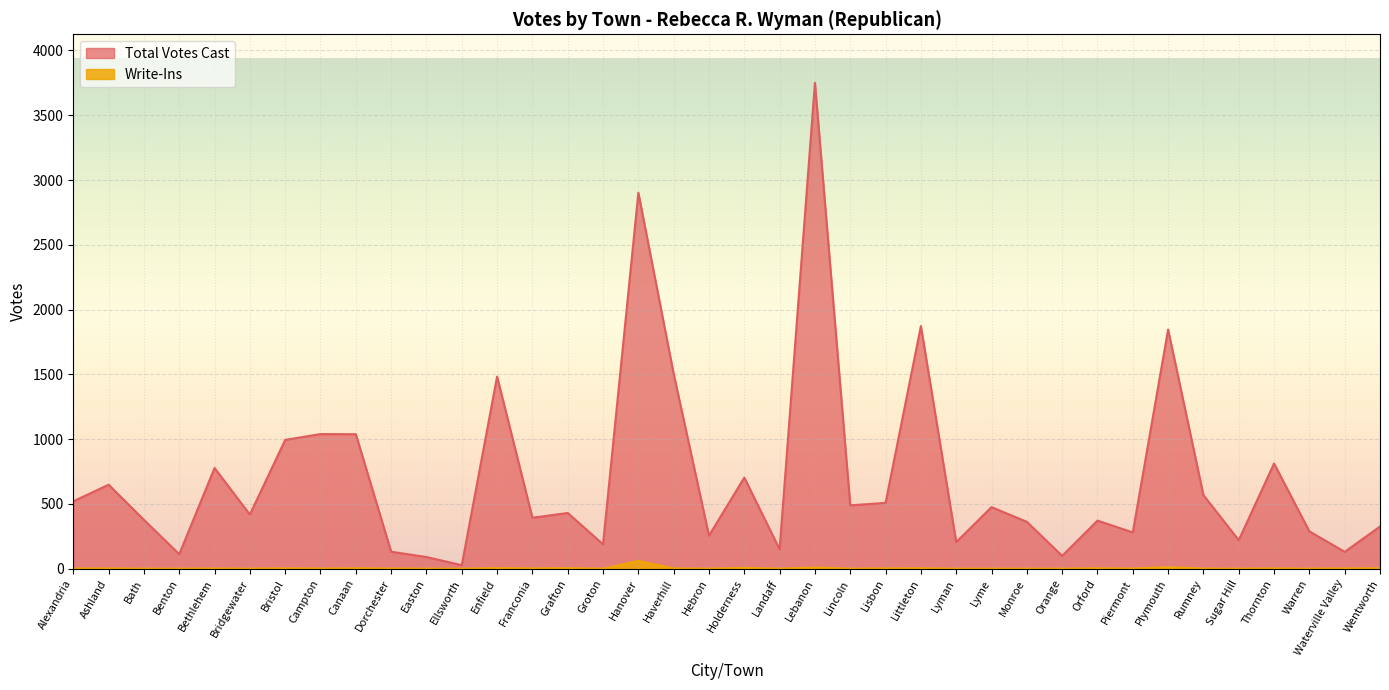

Rank the series at Hebron from lowest to highest value.

Write-Ins, Total Votes Cast